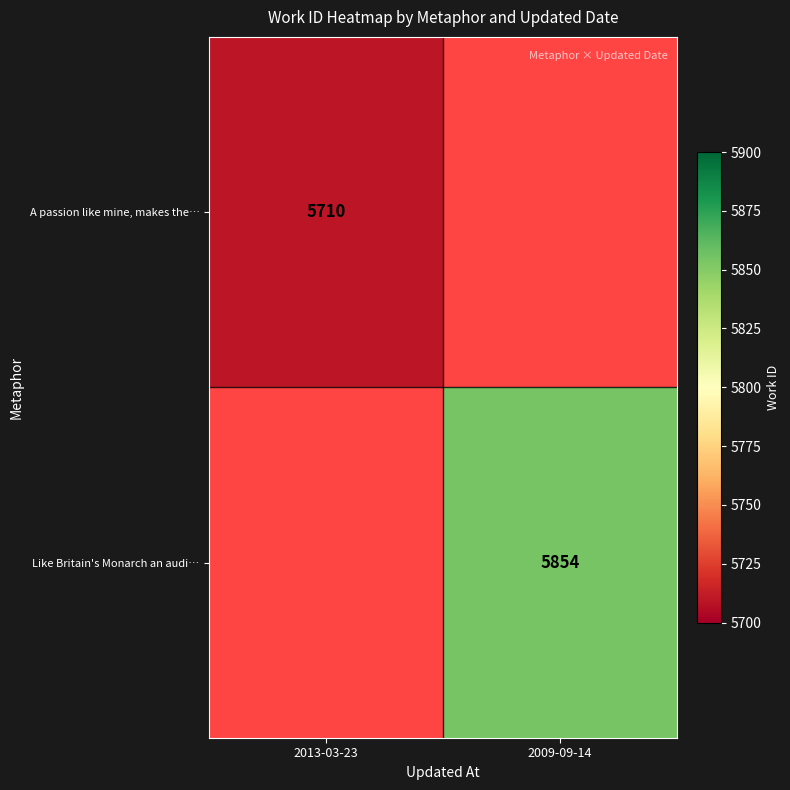

Is the value of A passion like mine, makes the… at 2013-03-23 greater than the value of Like Britain's Monarch an audi… at 2009-09-14?

No